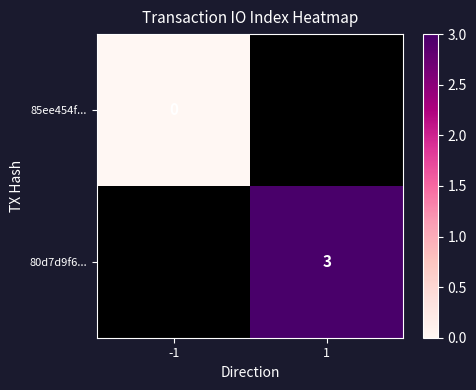

True or false: 80d7d9f6... has a value of 3 at 1.

True